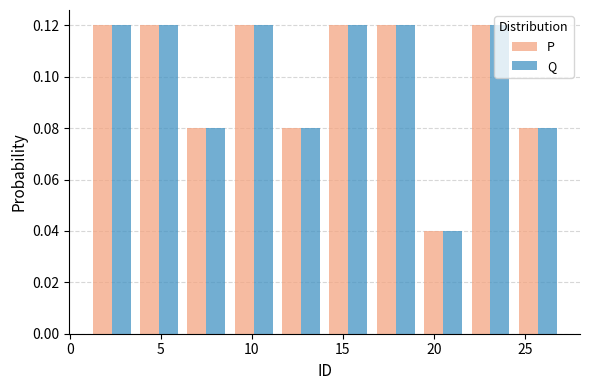

Reading left to right, list every range on the x-axis with the height of the bar of each series over it. Neither the bar edges nor the heights are printed on the chart, so give them approximately, as read against the axes.

1.0 to 3.6: P=0.12	Q=0.12
3.6 to 6.2: P=0.12	Q=0.12
6.2 to 8.8: P=0.08	Q=0.08
8.8 to 11.4: P=0.12	Q=0.12
11.4 to 14.0: P=0.08	Q=0.08
14.0 to 16.6: P=0.12	Q=0.12
16.6 to 19.2: P=0.12	Q=0.12
19.2 to 21.8: P=0.04	Q=0.04
21.8 to 24.4: P=0.12	Q=0.12
24.4 to 27.0: P=0.08	Q=0.08